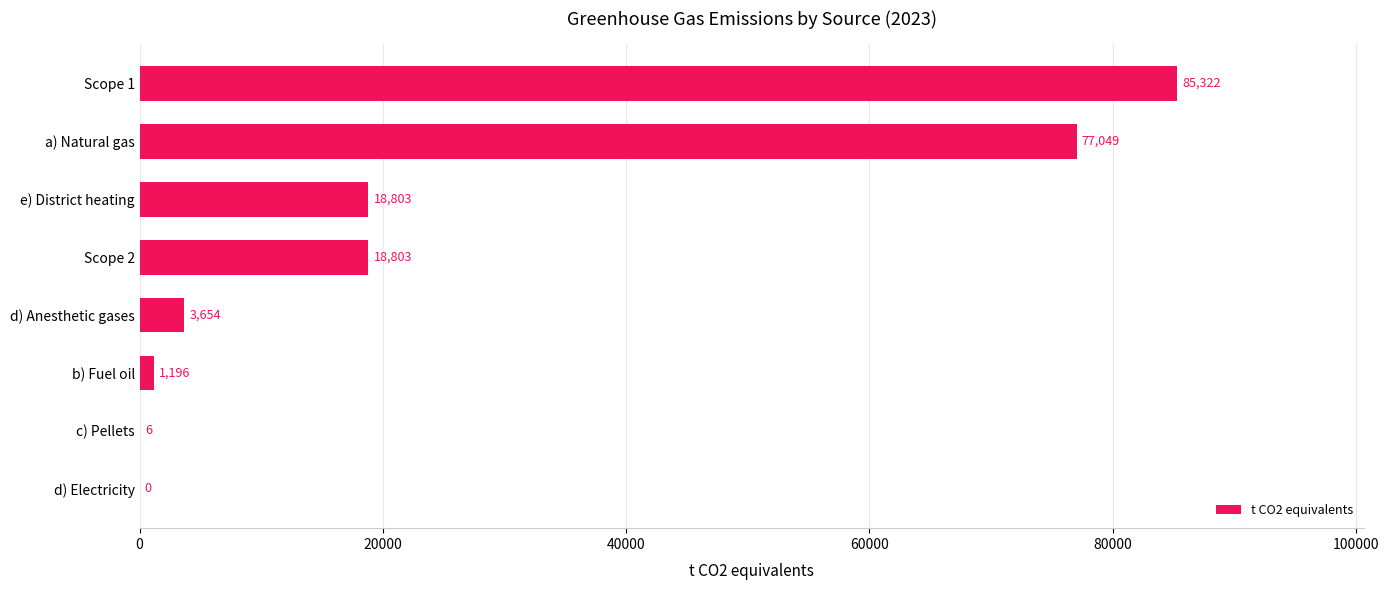

What value does the data have at a) Natural gas?

77048.7